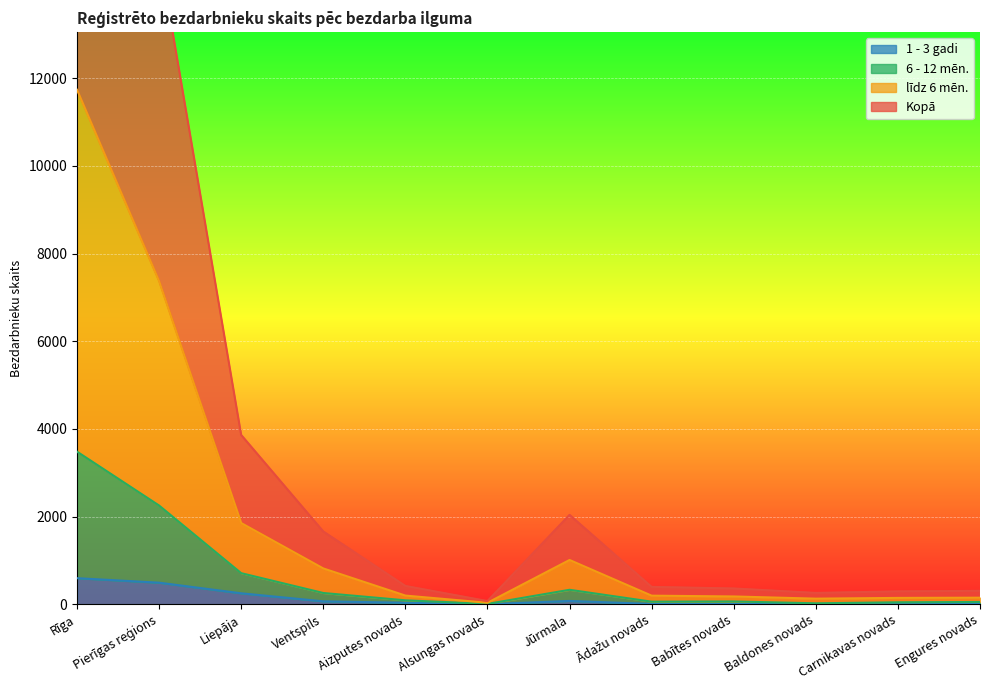

What is the total value across all series at Alsungas novads?

129